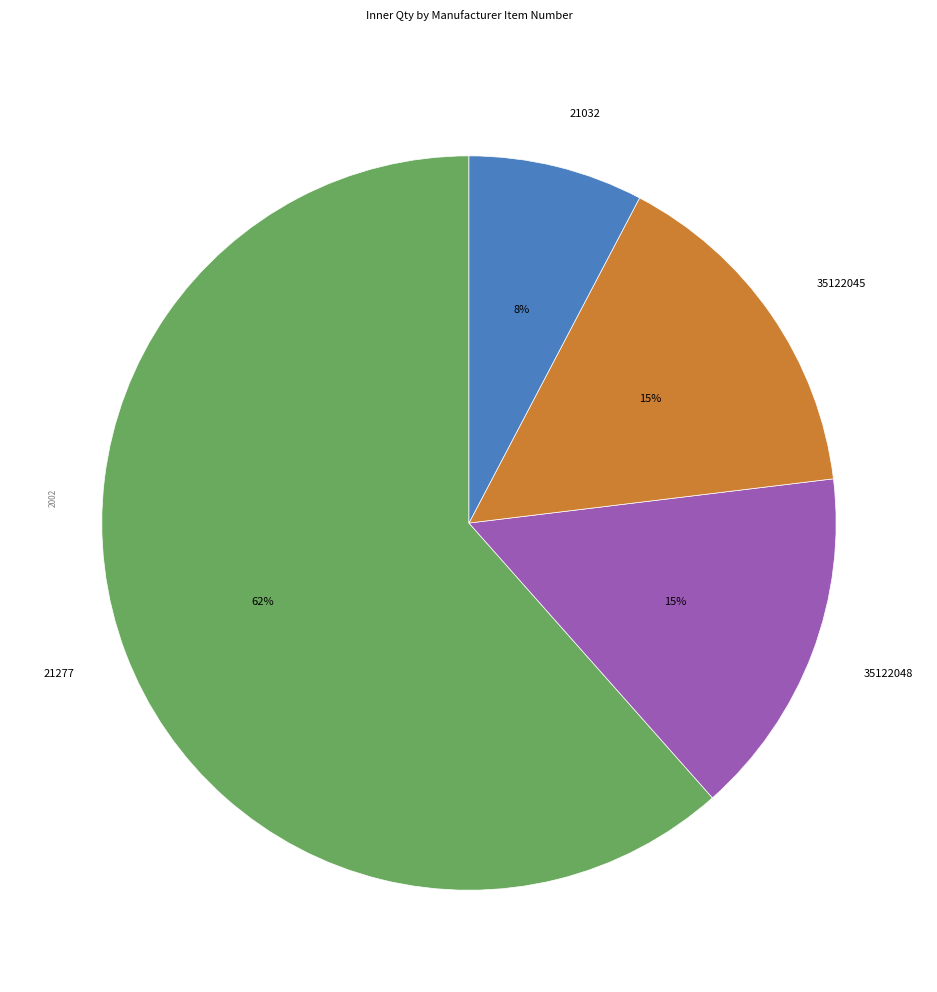

Which slice is the largest?

21277